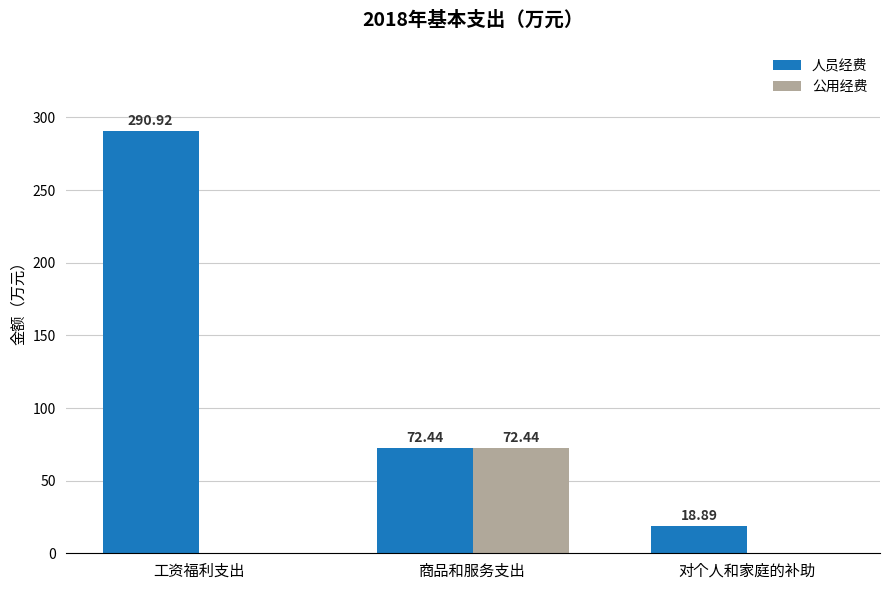

At which label does 公用经费 reach its peak?

商品和服务支出